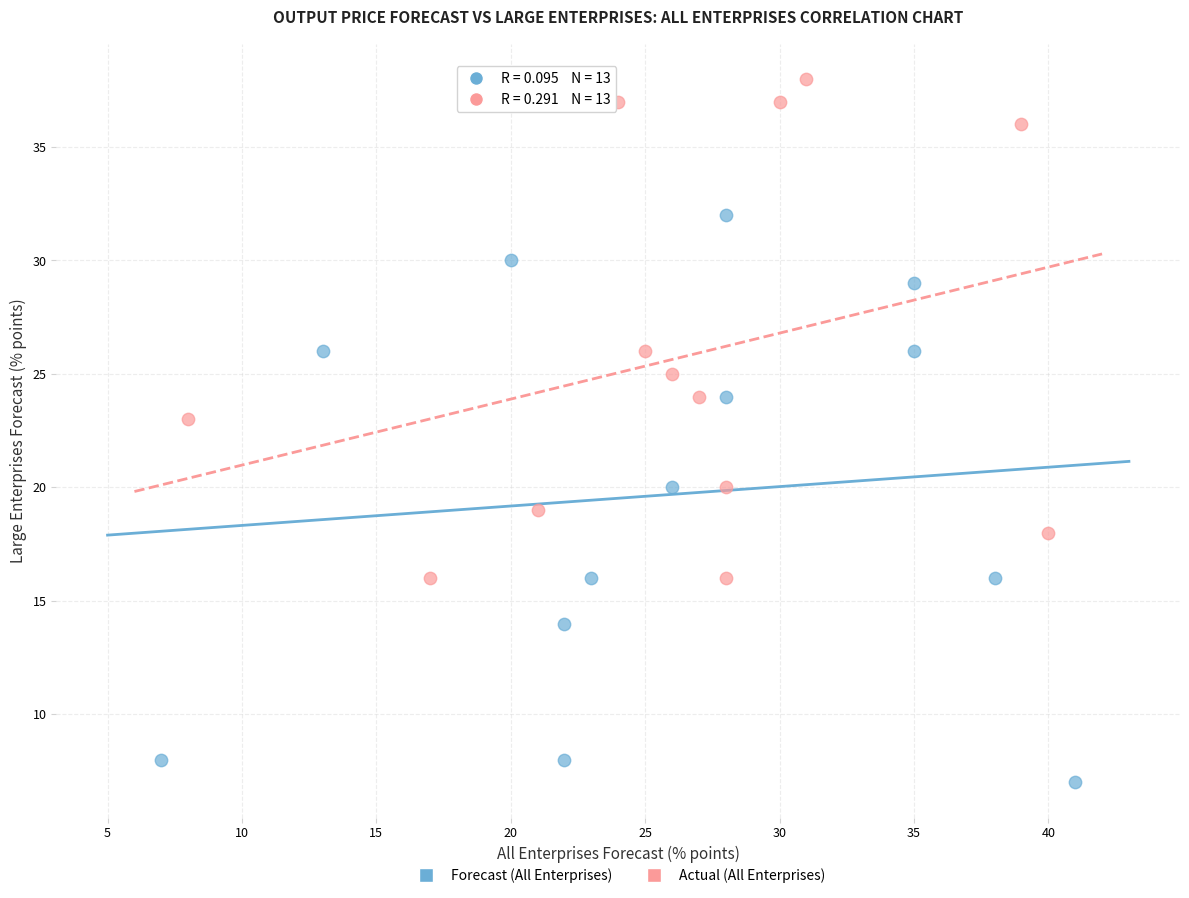

Which series reaches the minimum Y coordinate?

Forecast (All Enterprises)